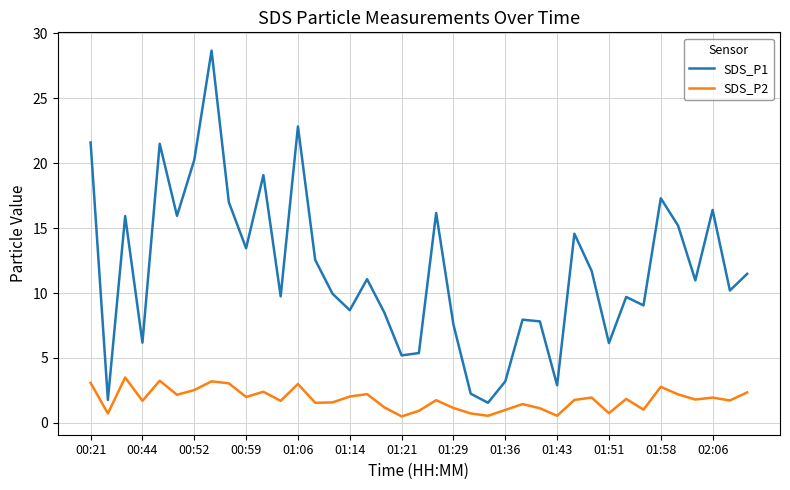

What is the difference between the maximum and minimum values in the SDS_P2 series?

3.0